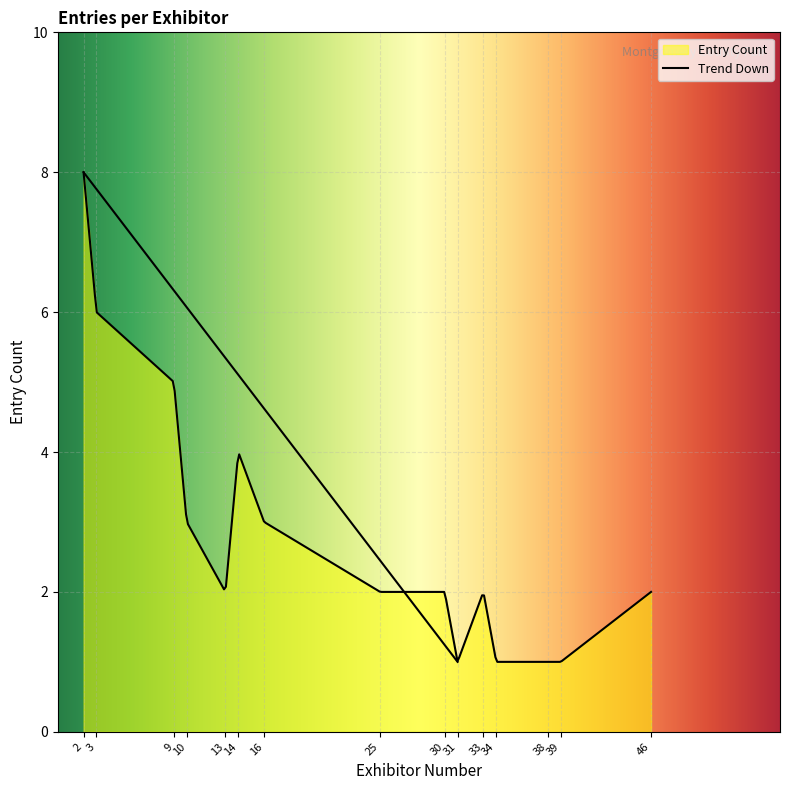

What is the difference between the maximum and second lowest values?

7